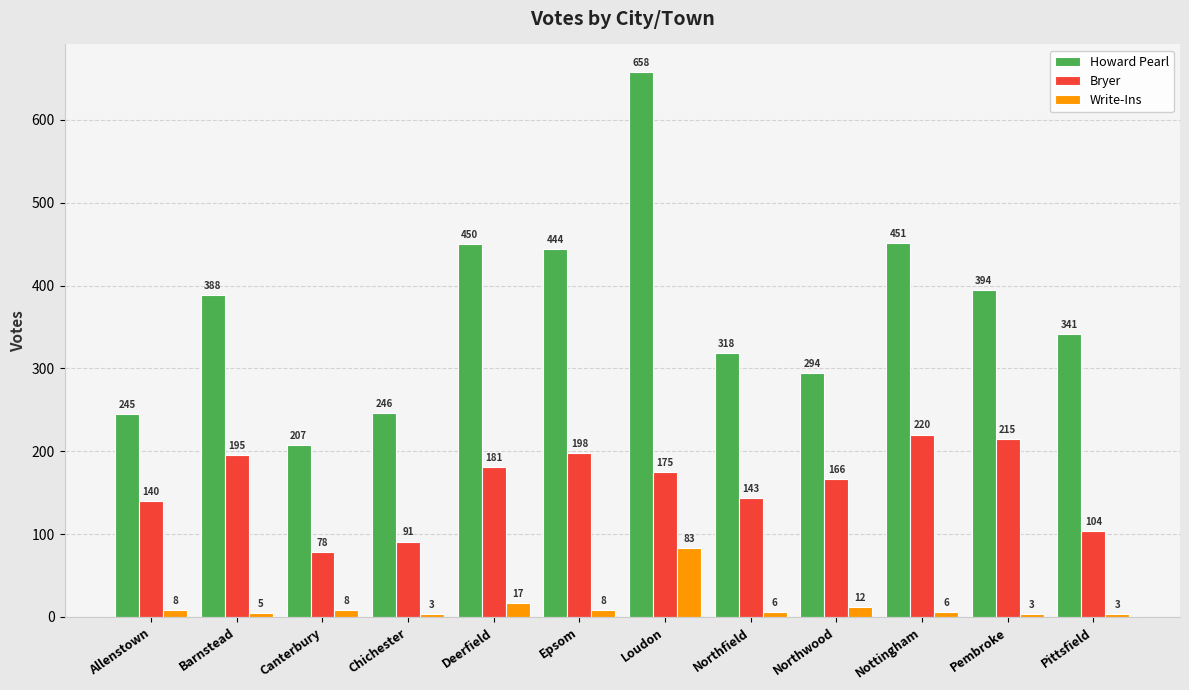

What is the total value across all series at Northwood?

472